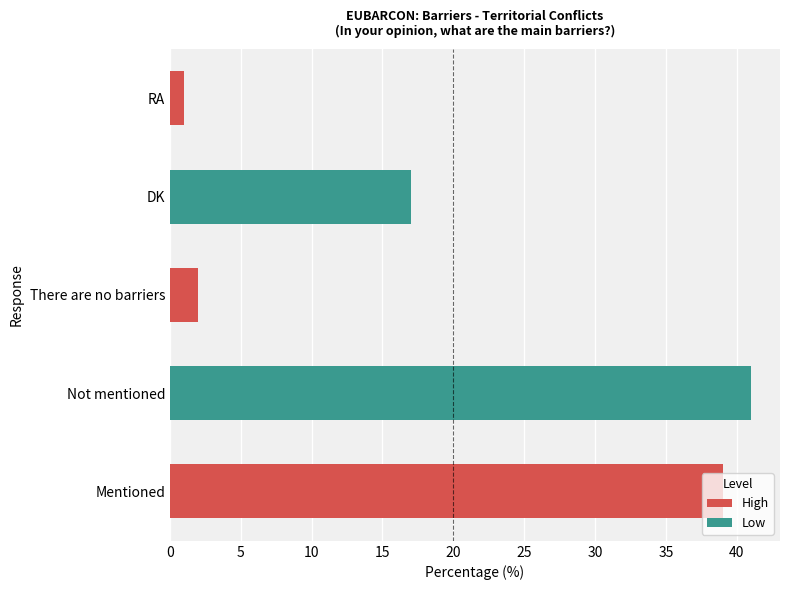

List the labels in order of value, smallest first.

RA, There are no barriers, DK, Mentioned, Not mentioned